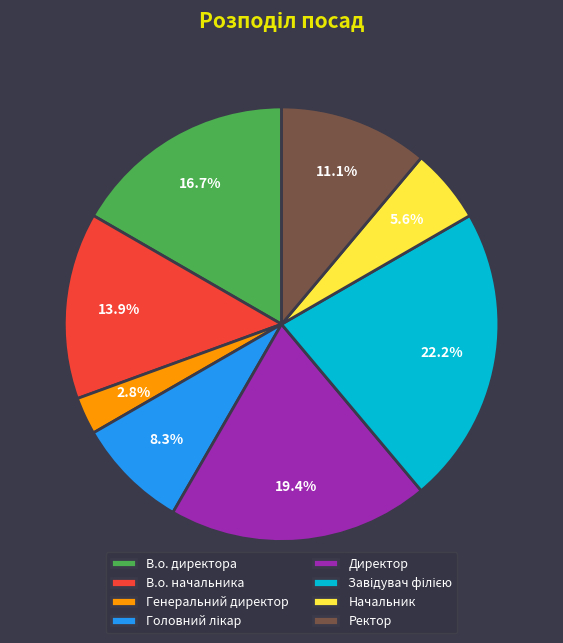

Do Генеральний директор and Ректор together represent more than half of the pie?

No